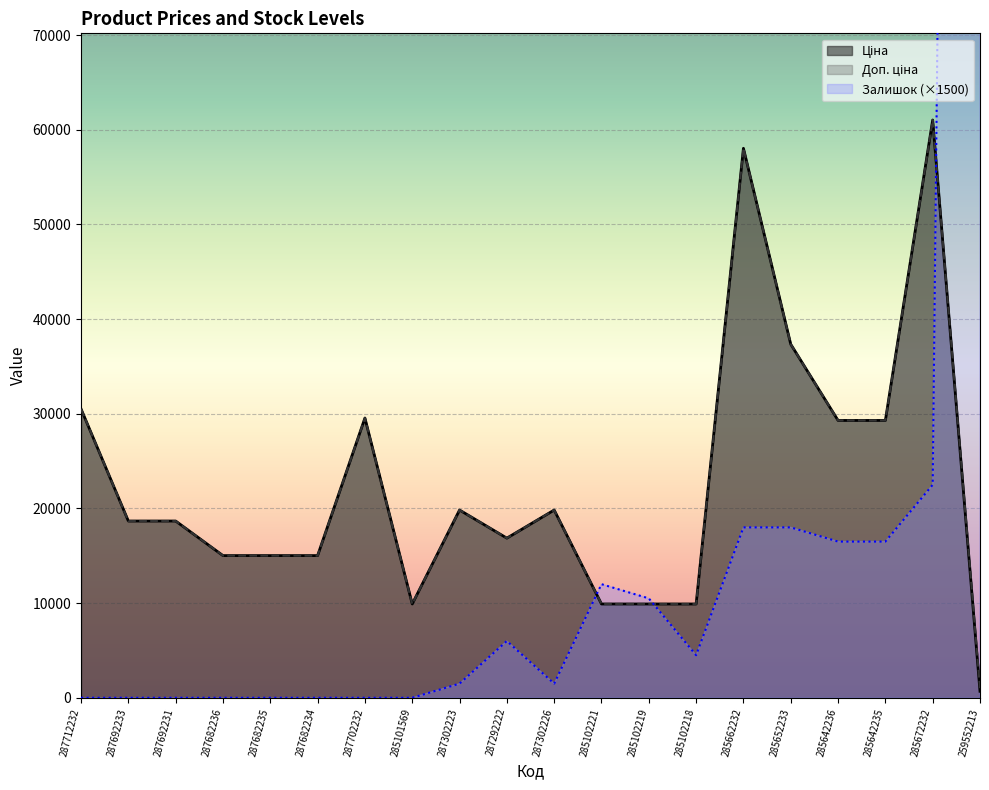

What is the label of the 16th point from the left?

285652233